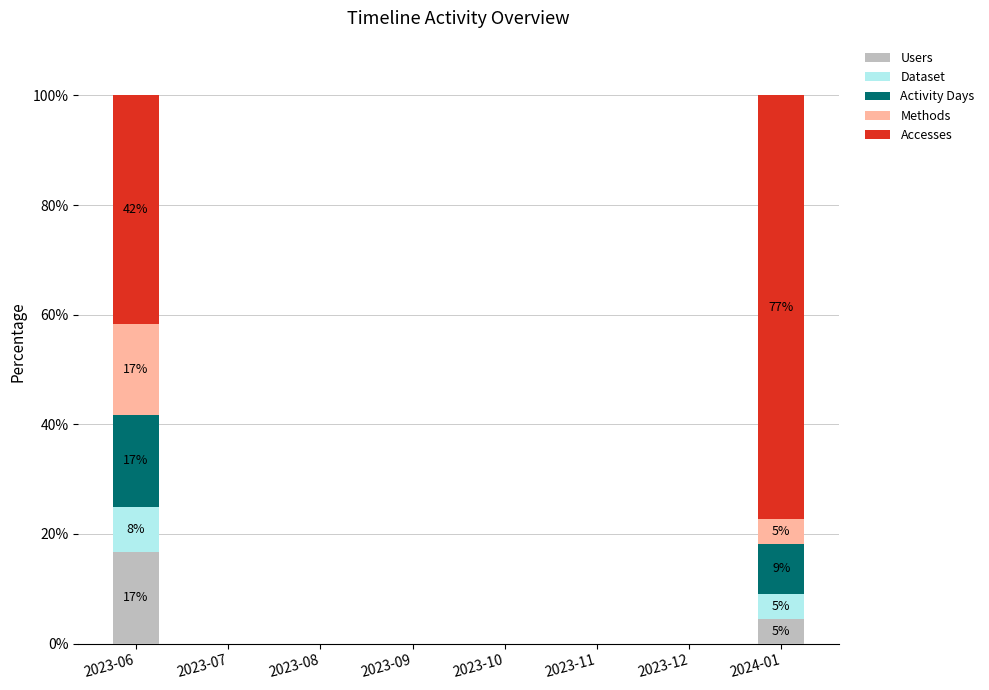

How many distinct data groups are displayed?

5